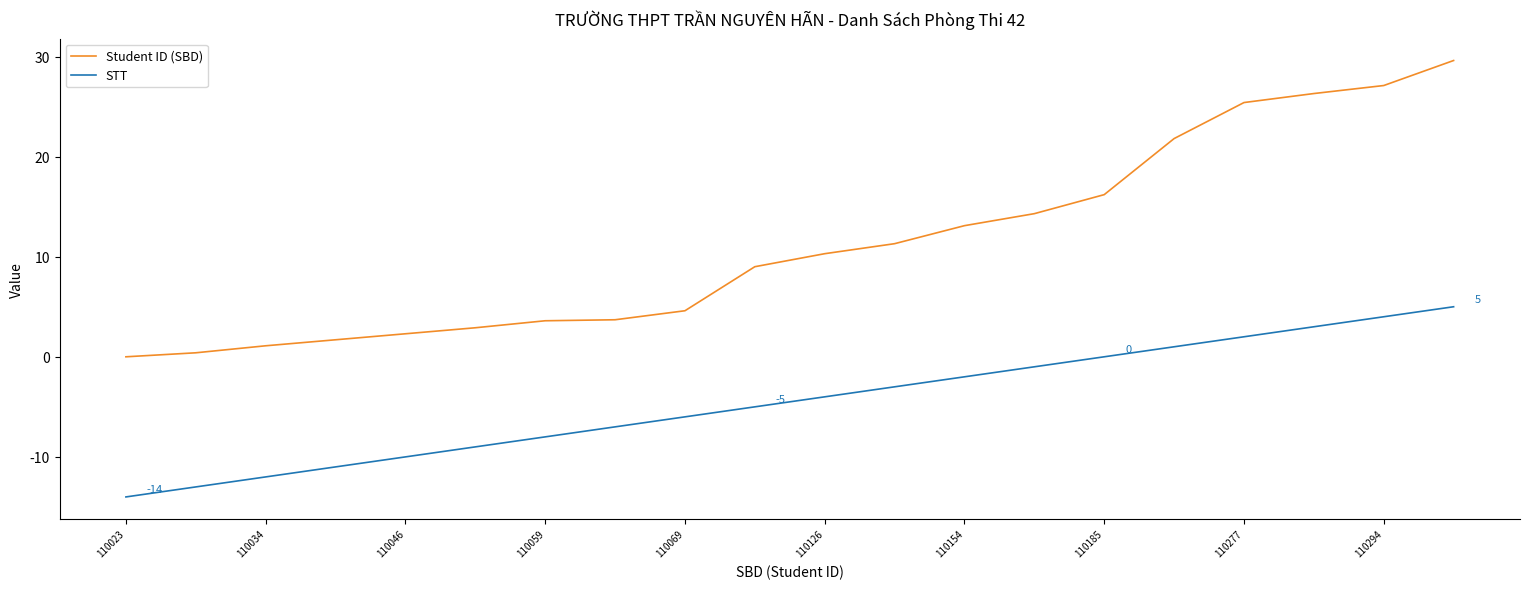

Which series has the largest total across all categories?

Student ID (SBD)